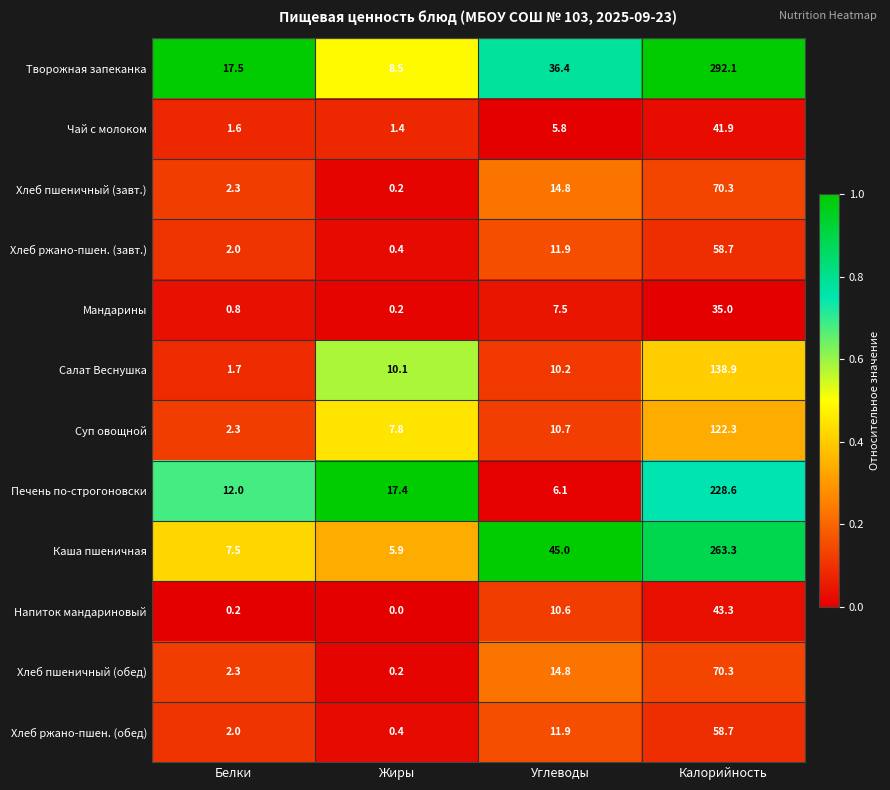

What is the highest value of the Напиток мандариновый series?

43.3